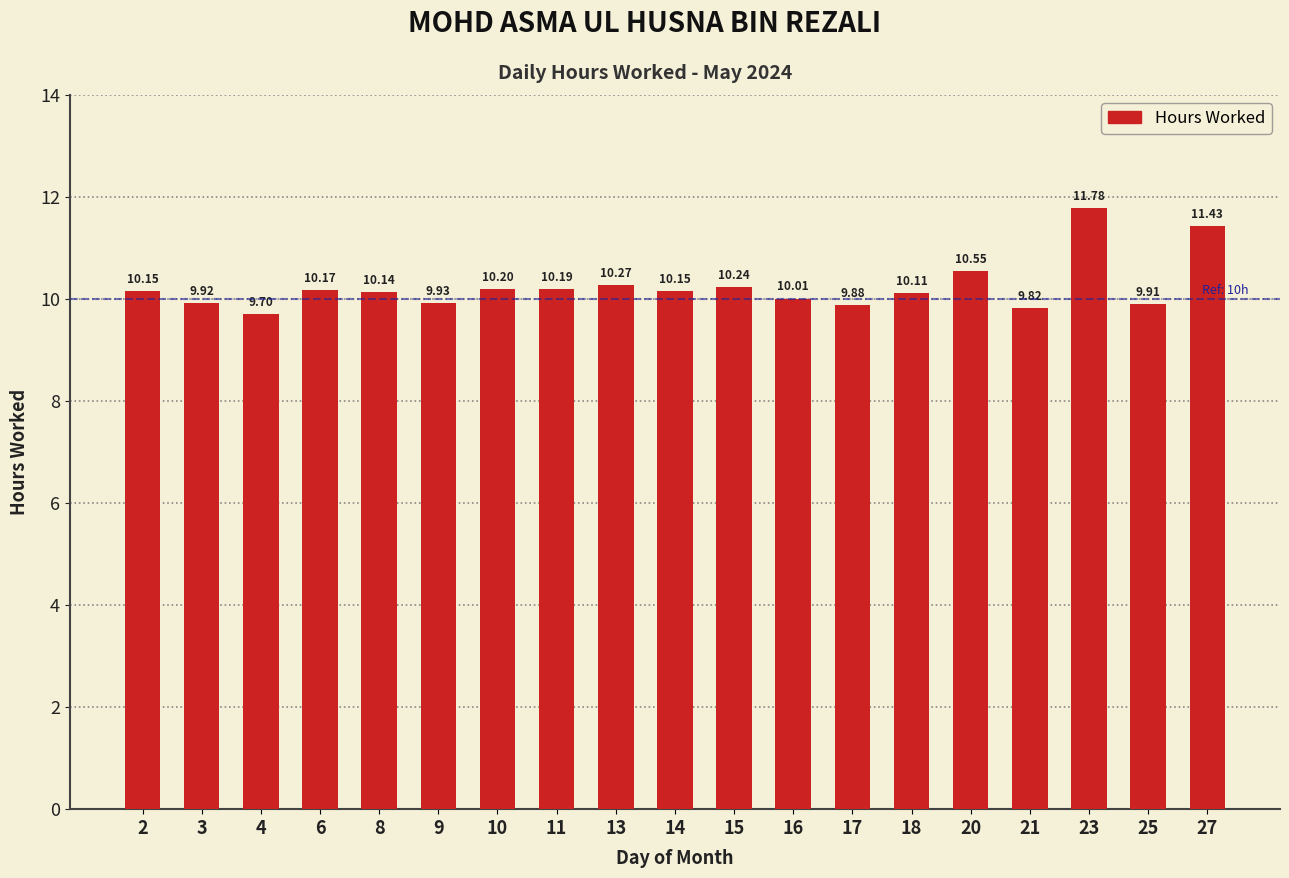

What is the ratio of the value at 21 to the value at 13?

1.0